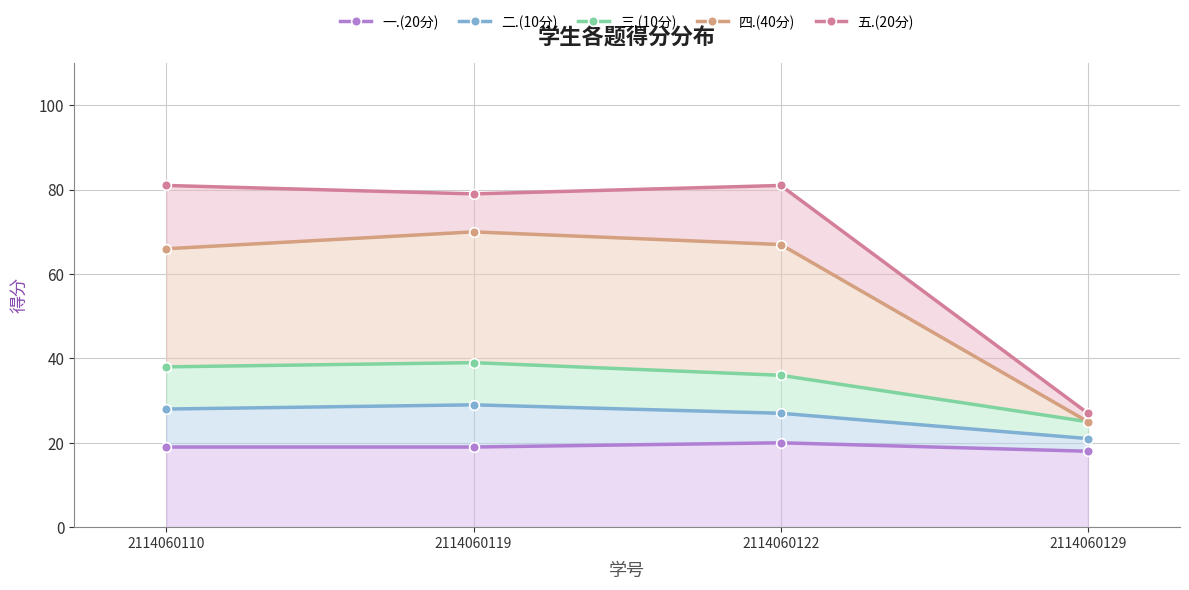

What are all the series names shown in the legend?

一.(20分), 二.(10分), 三.(10分), 四.(40分), 五.(20分)